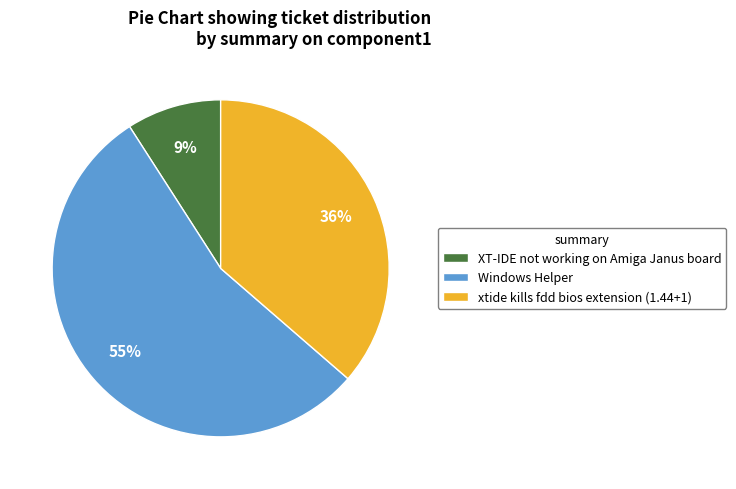

To the nearest percent, what percentage of the pie is XT-IDE not working on Amiga Janus board?

9%